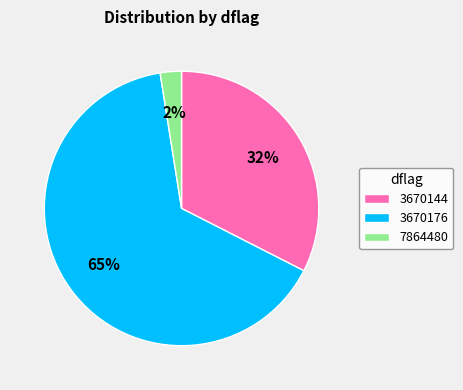

True or false: 3670144 accounts for 47% of the total.

False